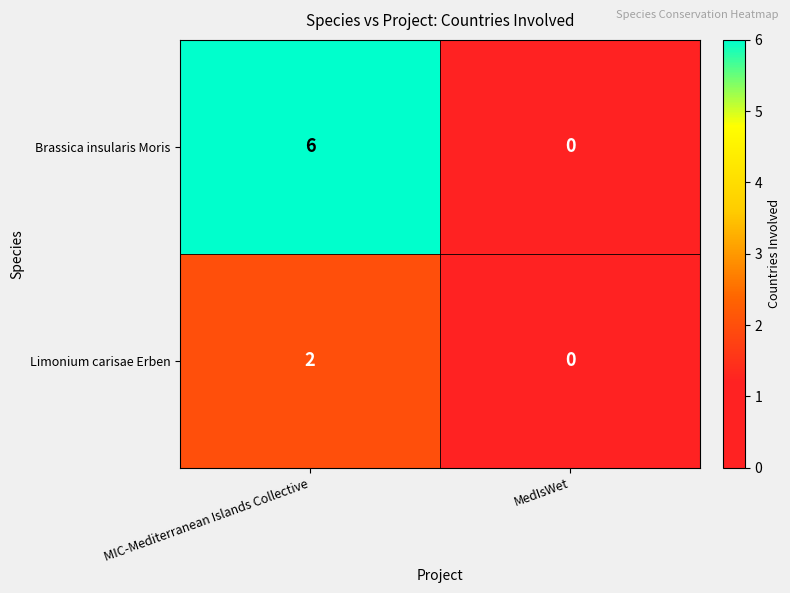

List the series in order of their overall mean, highest first.

Brassica insularis Moris, Limonium carisae Erben